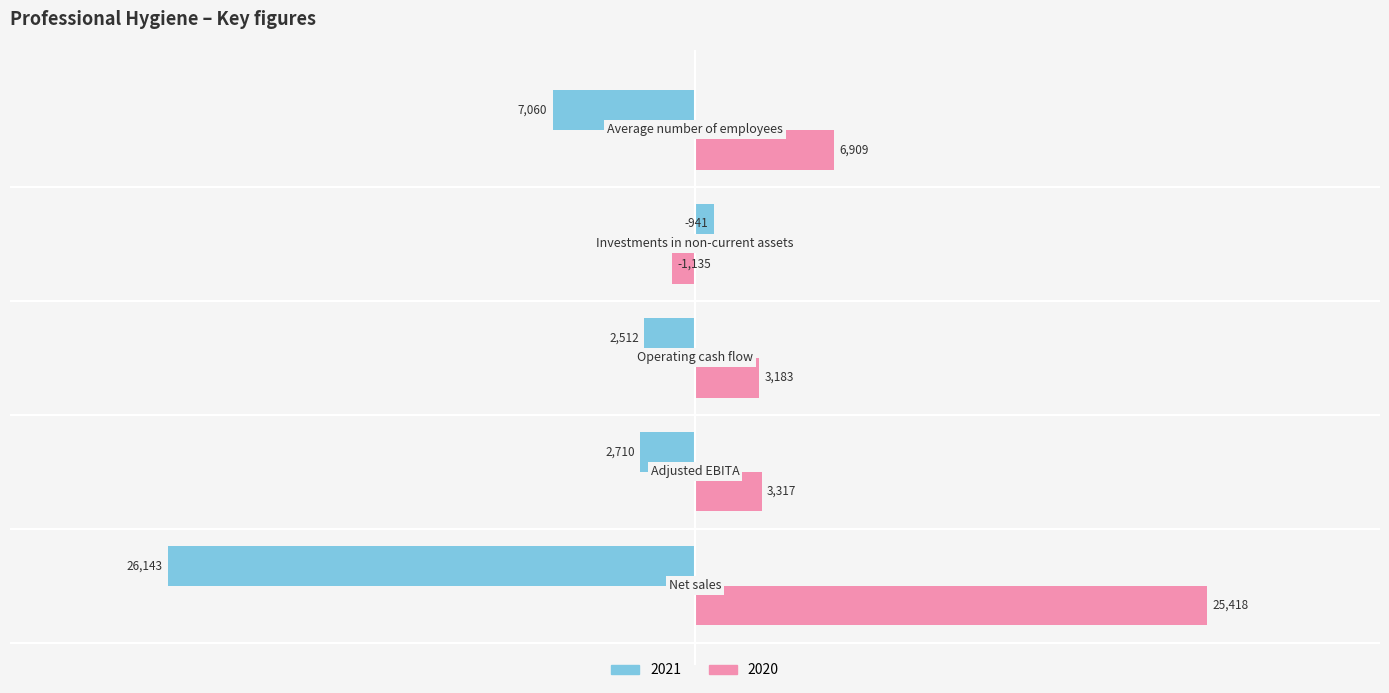

Rank the series by their maximum value, from lowest to highest.

2021, 2020